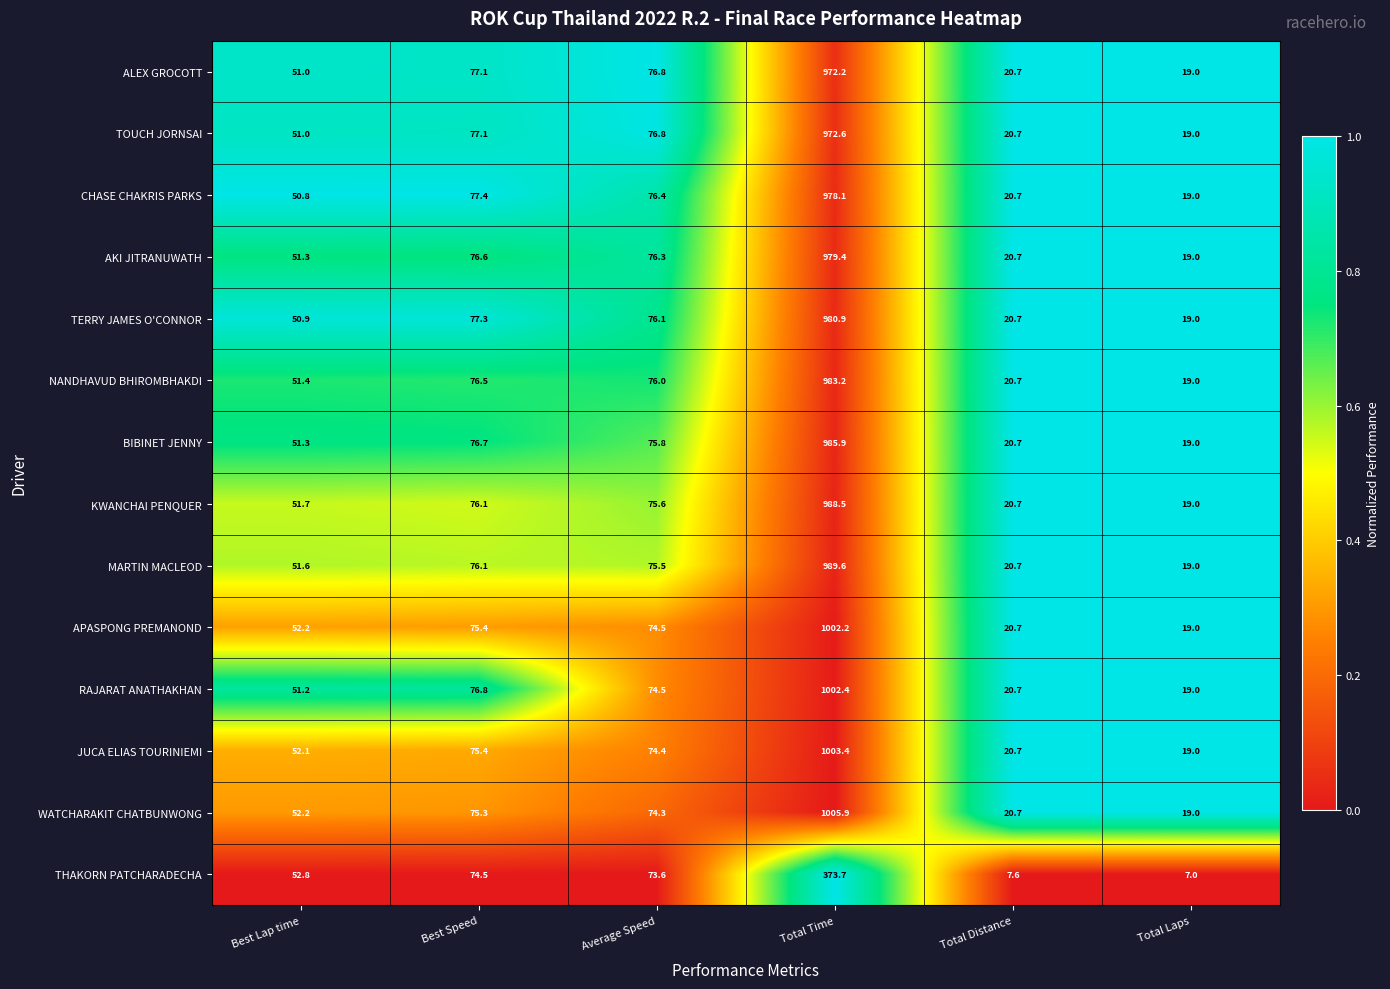

What is the spread (max minus min) of values at Best Speed?

2.9